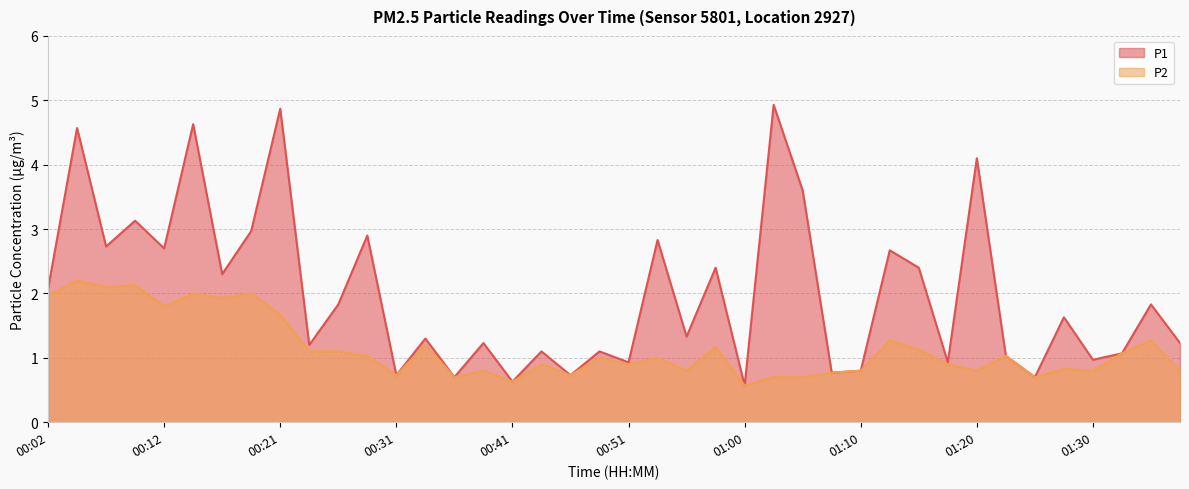

Between 00:43 and 00:16, which is larger?

00:16